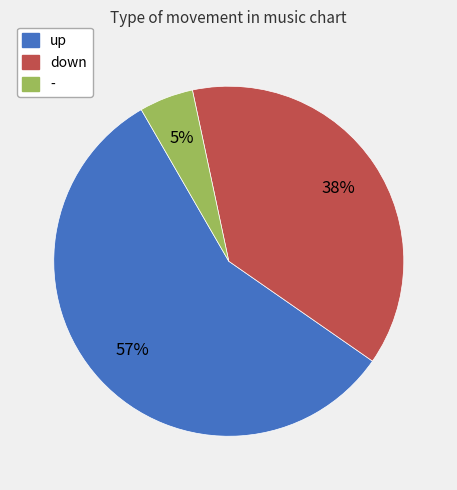

To the nearest percent, what is the average slice percentage?

33%